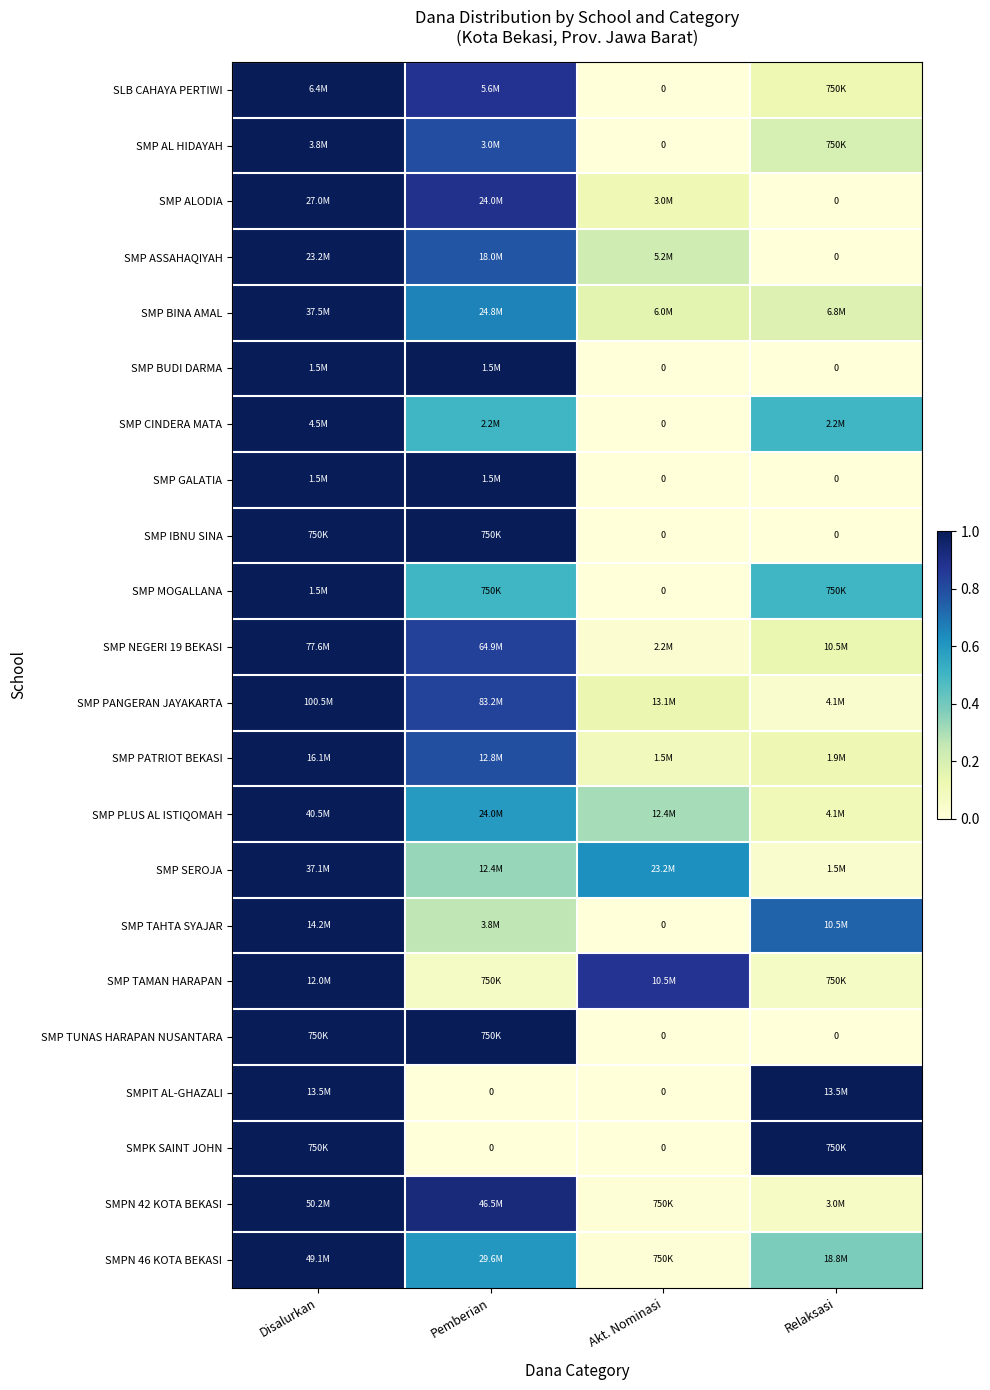

The SMP ALODIA series shows 1.0 at Disalurkan. True or false?

True